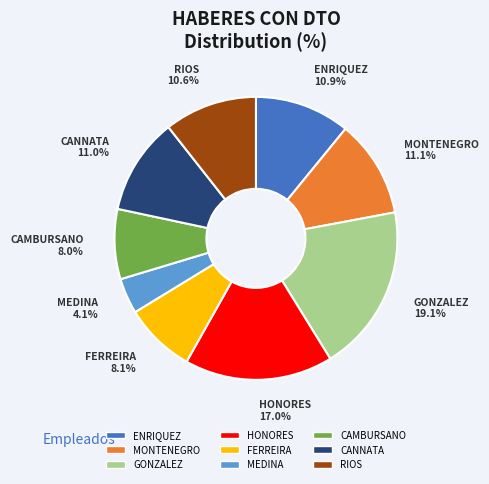

To the nearest percent, what is the difference between the largest and smallest slice percentages?

15%